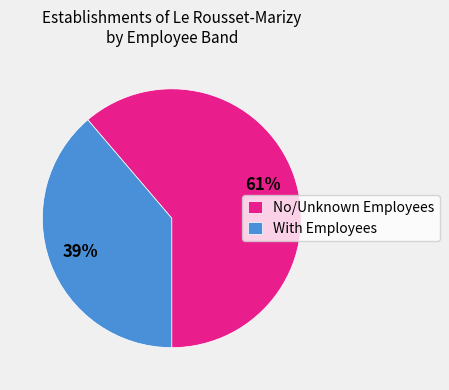

Is there a majority slice in this chart?

Yes